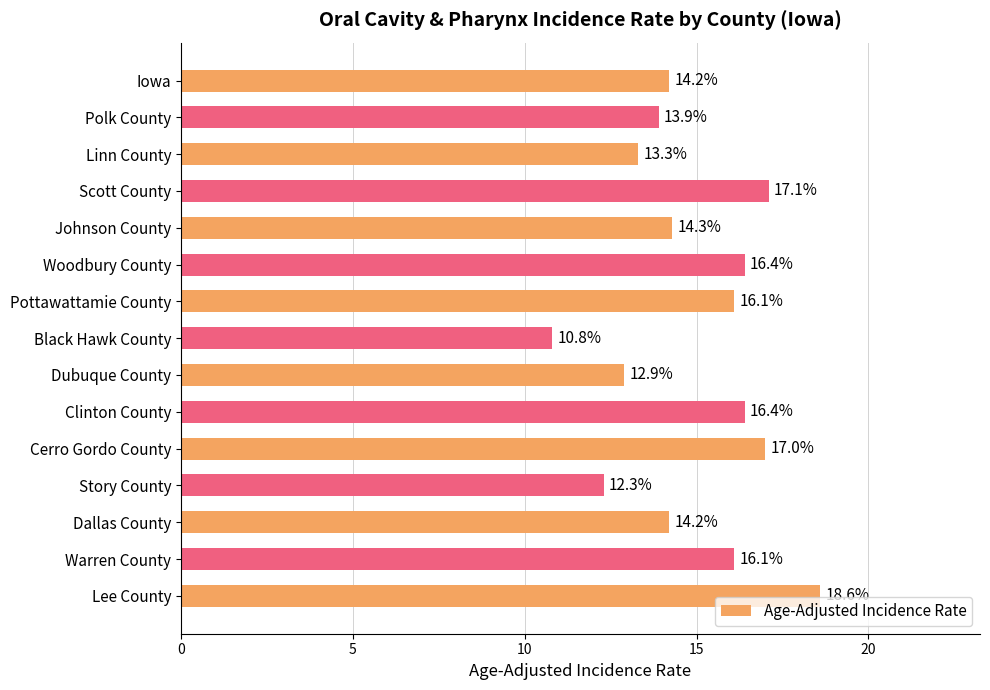

Reading top to bottom, transcribe all the data shown in this chart.

Iowa=14.2	Polk County=13.9	Linn County=13.3	Scott County=17.1	Johnson County=14.3	Woodbury County=16.4	Pottawattamie County=16.1	Black Hawk County=10.8	Dubuque County=12.9	Clinton County=16.4	Cerro Gordo County=17.0	Story County=12.3	Dallas County=14.2	Warren County=16.1	Lee County=18.6